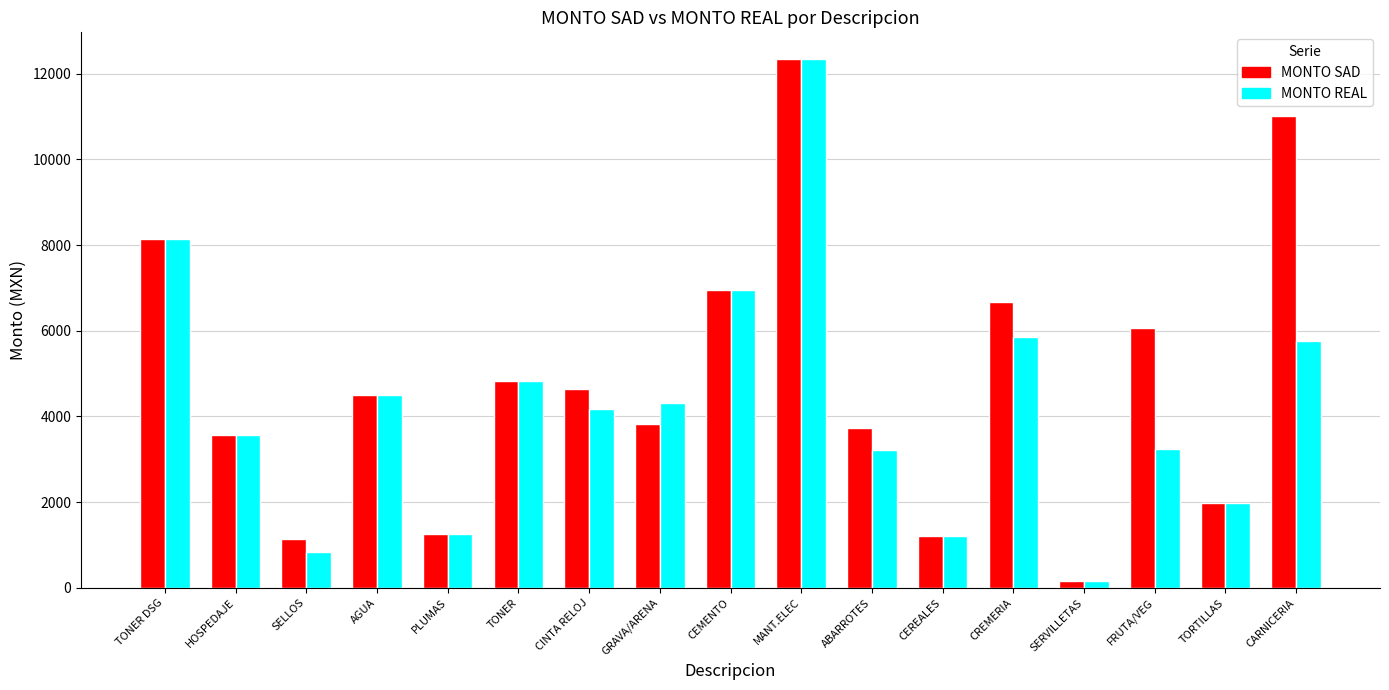

How many distinct data groups are displayed?

2